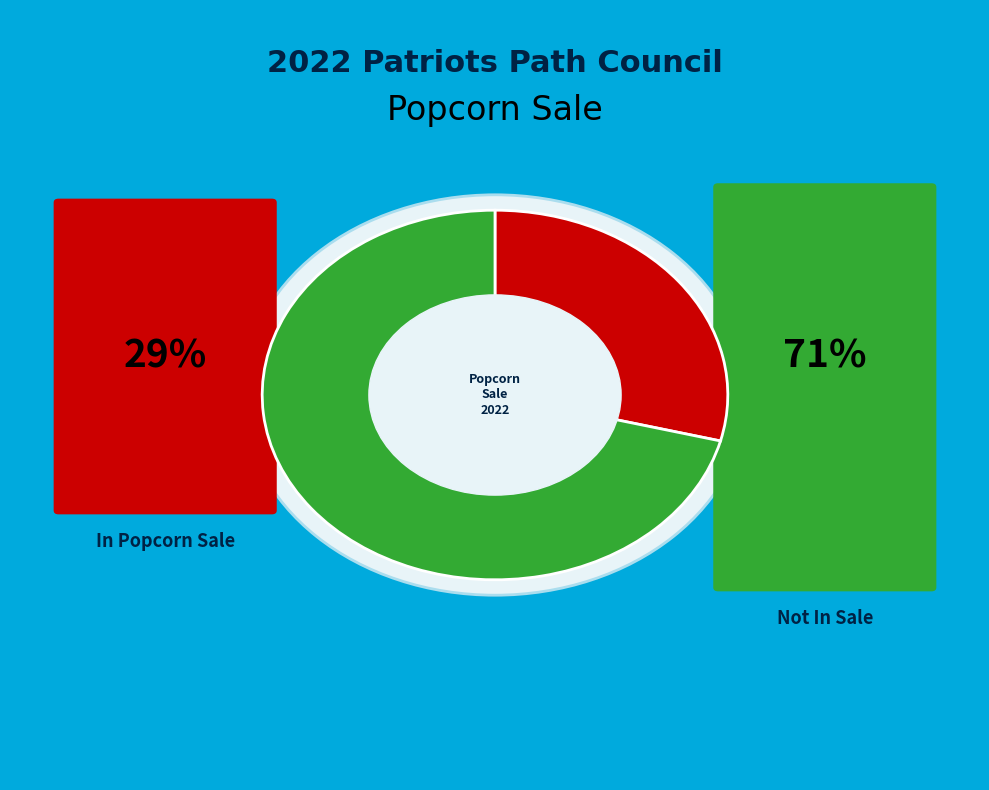

The Chocolate Drizzle Caramel Tin slice represents 17% of the pie. True or false?

False